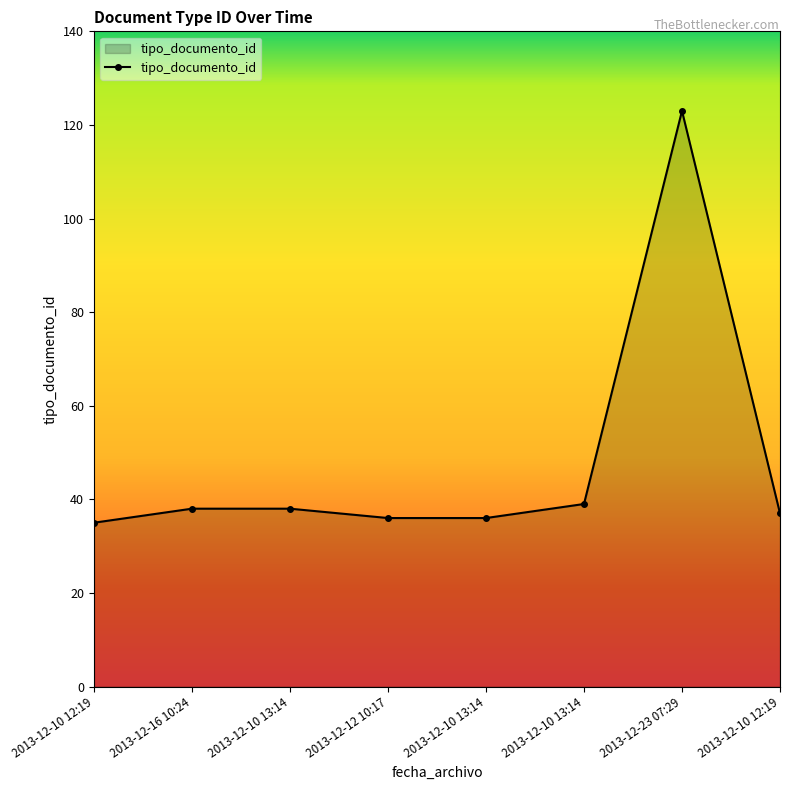

List the labels in order of value, largest first.

2013-12-23 07:29, 2013-12-10 13:14, 2013-12-16 10:24, 2013-12-10 13:14, 2013-12-10 12:19, 2013-12-12 10:17, 2013-12-10 13:14, 2013-12-10 12:19